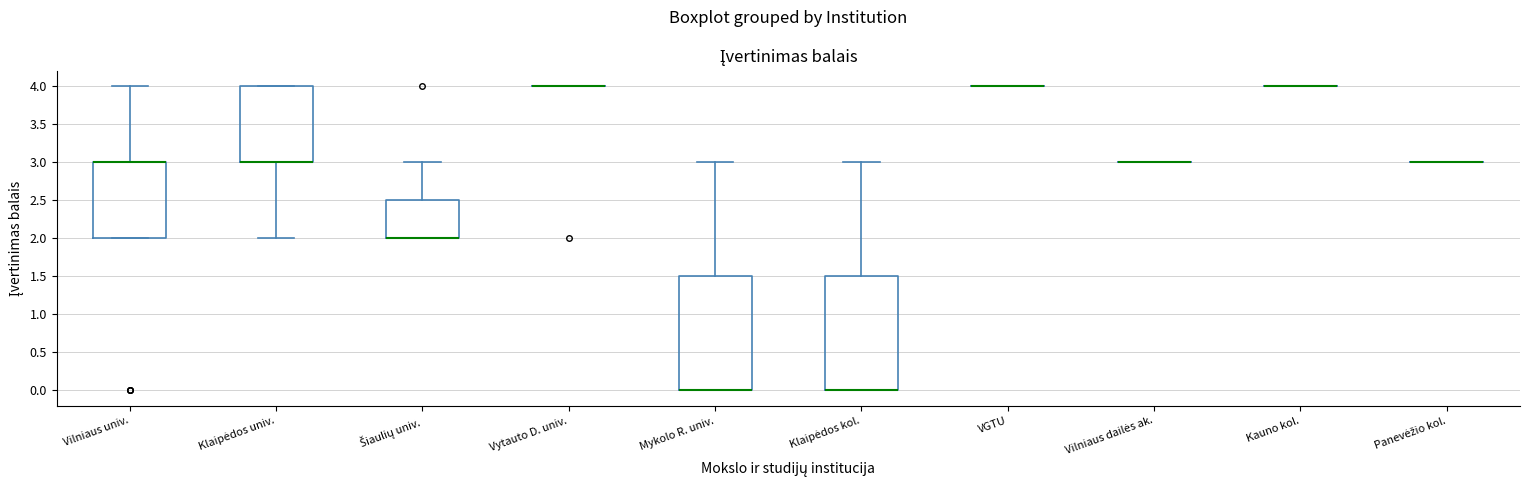

Reading left to right, read every box against the y-axis: the position of its median line, the range the box covers, and the ends of its whiskers. The values are not printed on the chart, so give them approximately, as read against the axis.

Vilniaus univ.: median 3.0 (drawn on the box's upper edge), box 2.0 to 3.0, whiskers 2.0 to 4.0
Klaipėdos univ.: median 3.0 (drawn on the box's lower edge), box 3.0 to 4.0, whiskers 2.0 to 4.0
Šiaulių univ.: median 2.0 (drawn on the box's lower edge), box 2.0 to 2.5, whiskers 2.0 to 3.0
Vytauto D. univ.: box collapsed to a line at 4.0, whiskers 4.0 to 4.0
Mykolo R. univ.: median 0.0 (drawn on the box's lower edge), box 0.0 to 1.5, whiskers 0.0 to 3.0
Klaipėdos kol.: median 0.0 (drawn on the box's lower edge), box 0.0 to 1.5, whiskers 0.0 to 3.0
VGTU: box collapsed to a line at 4.0, whiskers 4.0 to 4.0
Vilniaus dailės ak.: box collapsed to a line at 3.0, whiskers 3.0 to 3.0
Kauno kol.: box collapsed to a line at 4.0, whiskers 4.0 to 4.0
Panevėžio kol.: box collapsed to a line at 3.0, whiskers 3.0 to 3.0